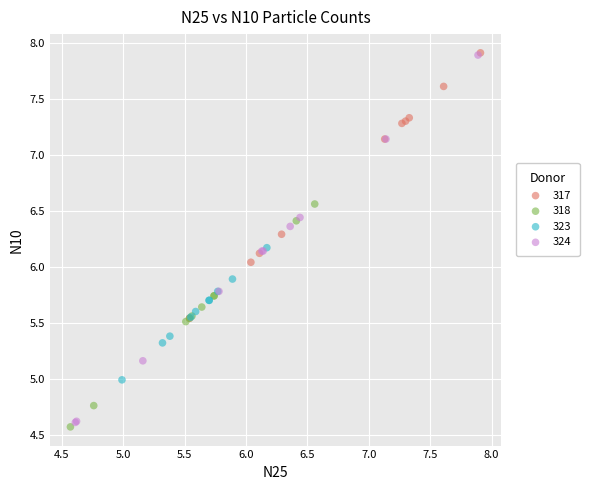

What are all the series names shown in the legend?

317, 318, 323, 324